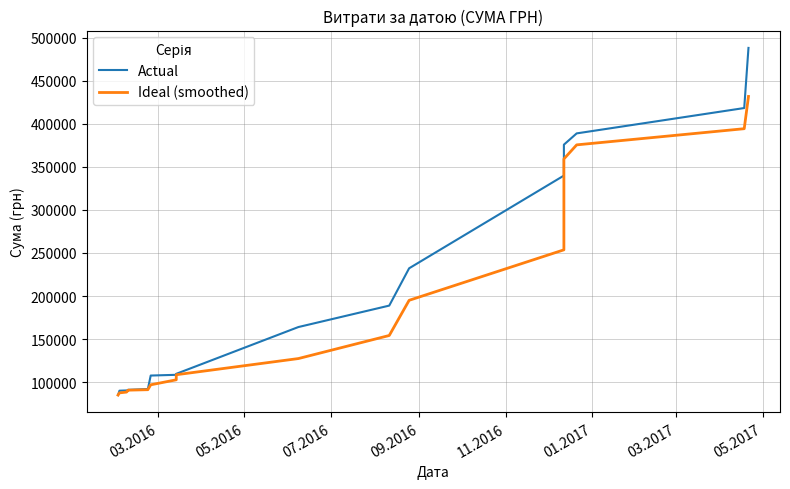

At which category does the chart reach its minimum across all series?

03.2016